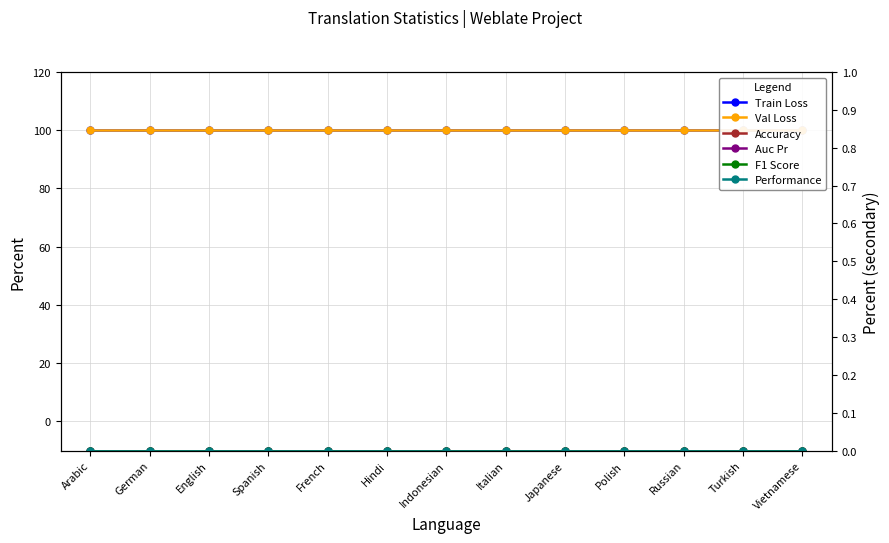

What position from the left is Polish?

10